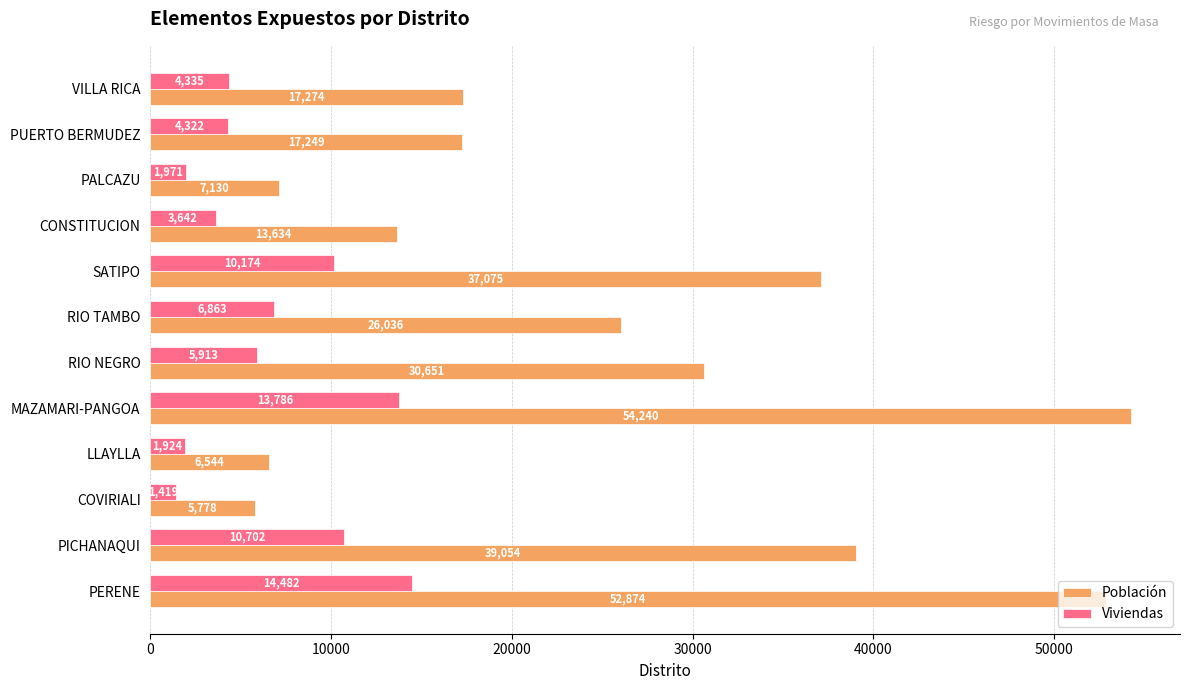

How many values in the Población series are below 26036?

6